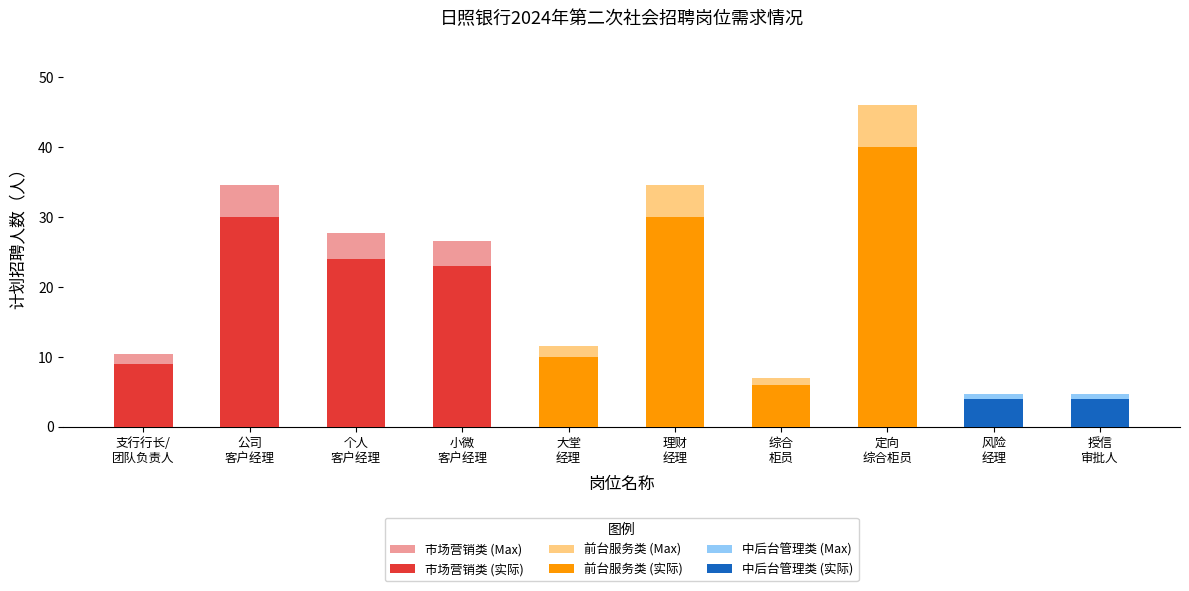

How many data points are less than 26?

5